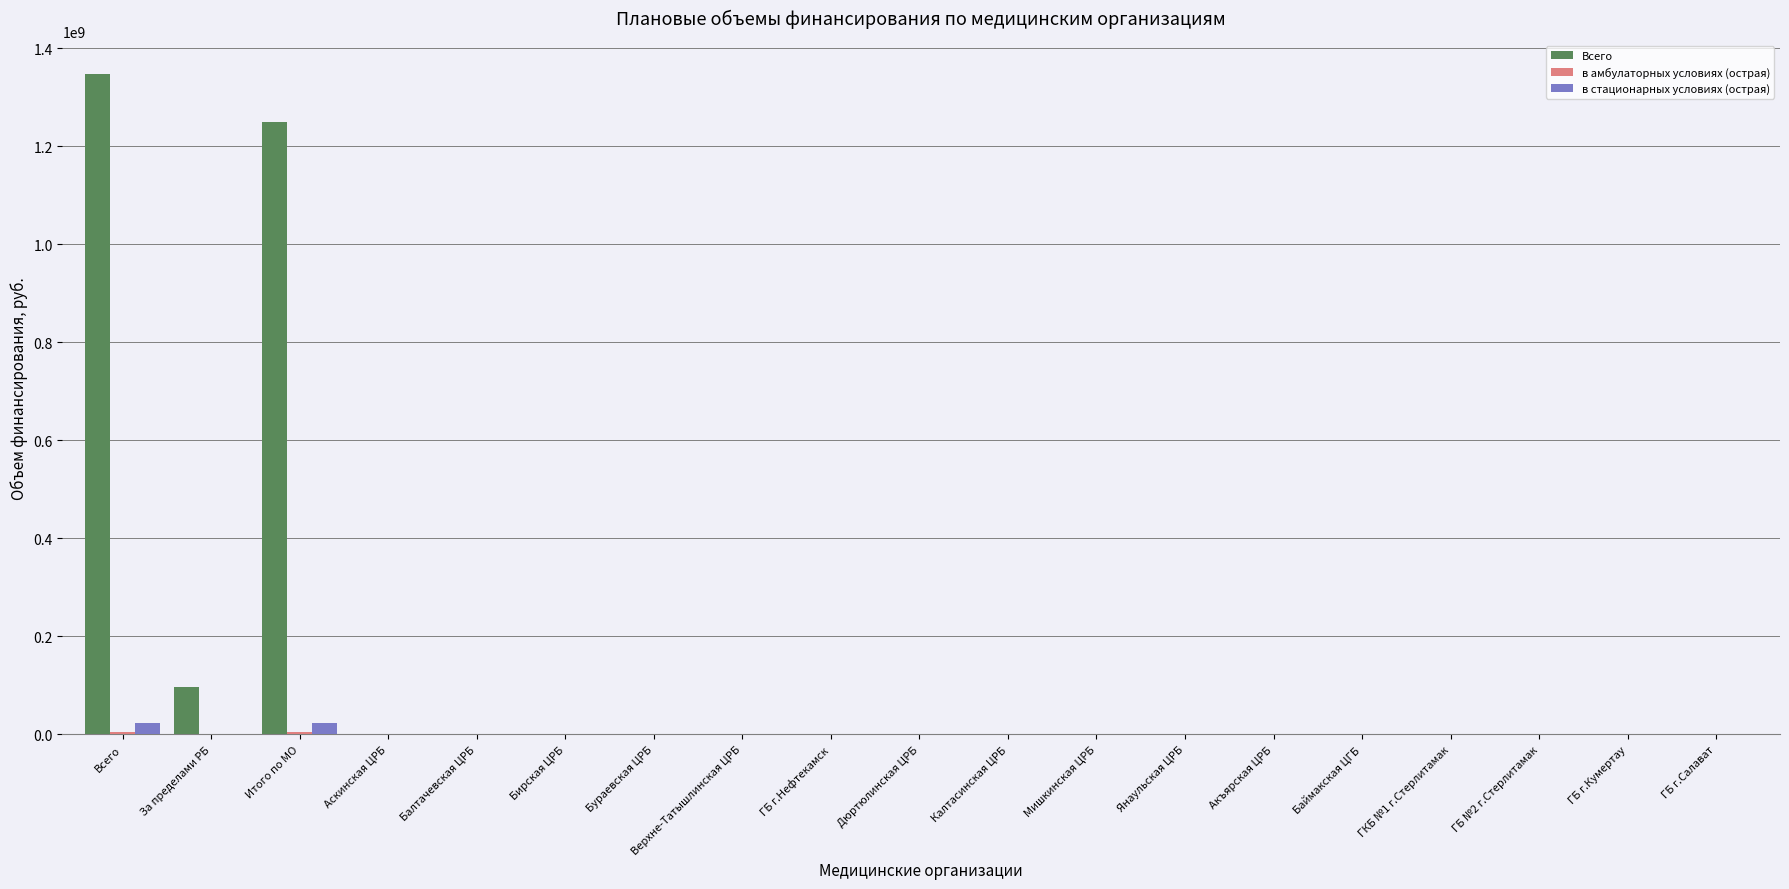

What is the total value across all series at За пределами РБ?

97120747